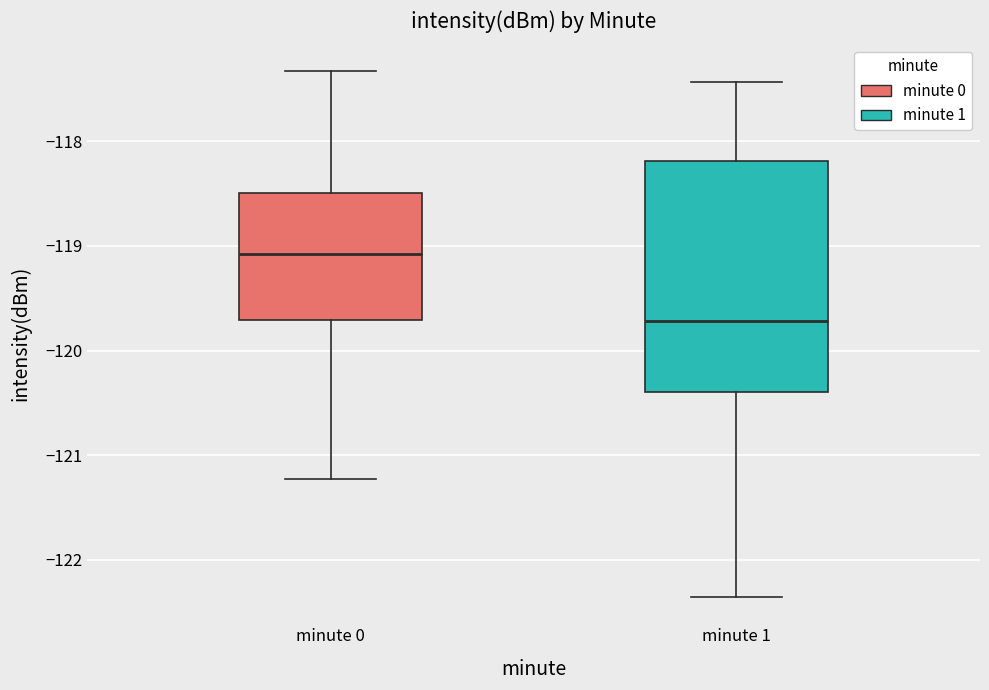

Where is the upper edge of the box for minute 0 on the y-axis? The values are not printed on the chart, so give them approximately, as read against the axis.

-118.5